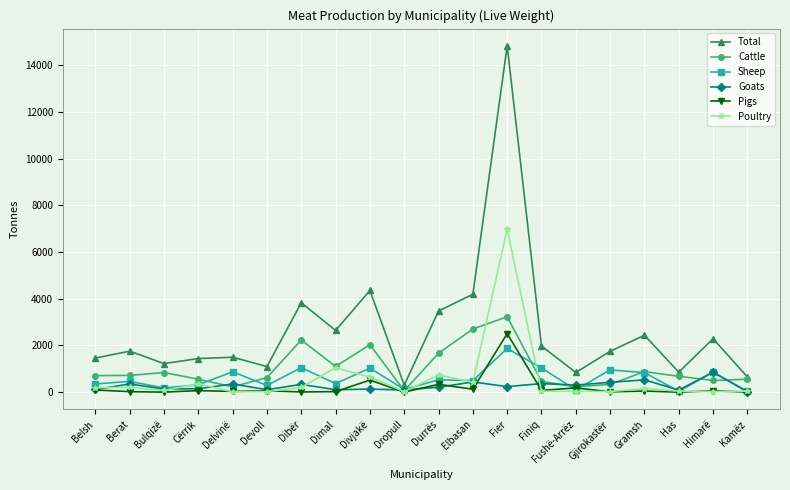

True or false: Goats and Total cross at least once.

False